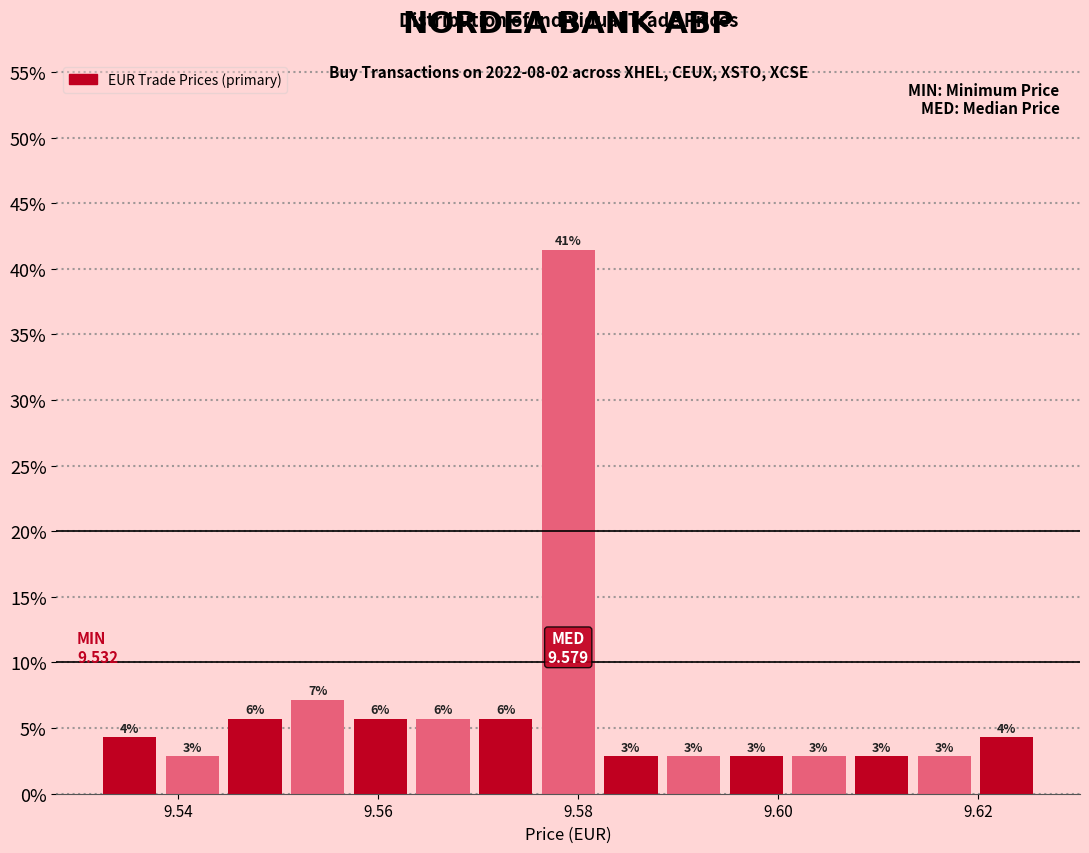

Around what value on the x-axis is the tallest bar? Give the approximate position of its centre, as read against the axis.

9.580